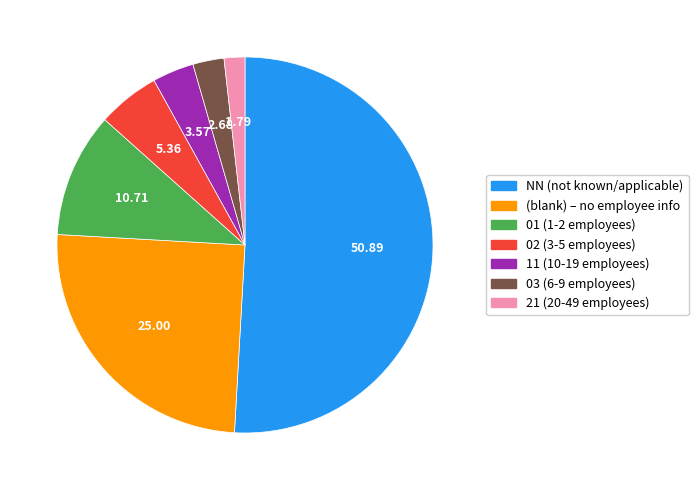

Is there a majority slice in this chart?

Yes